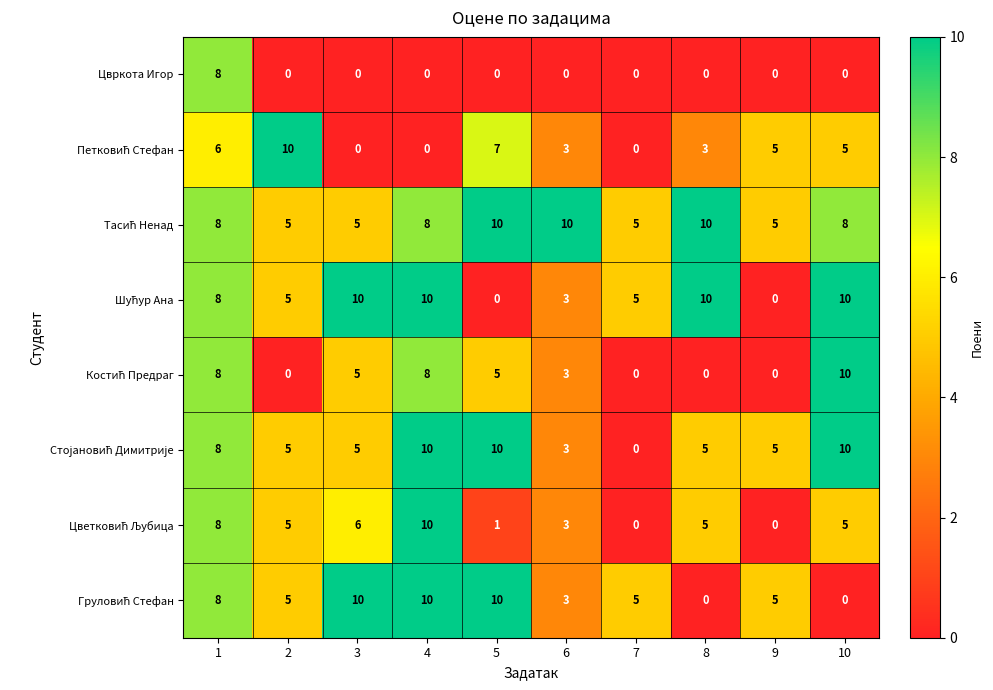

What is the greatest value displayed?

10